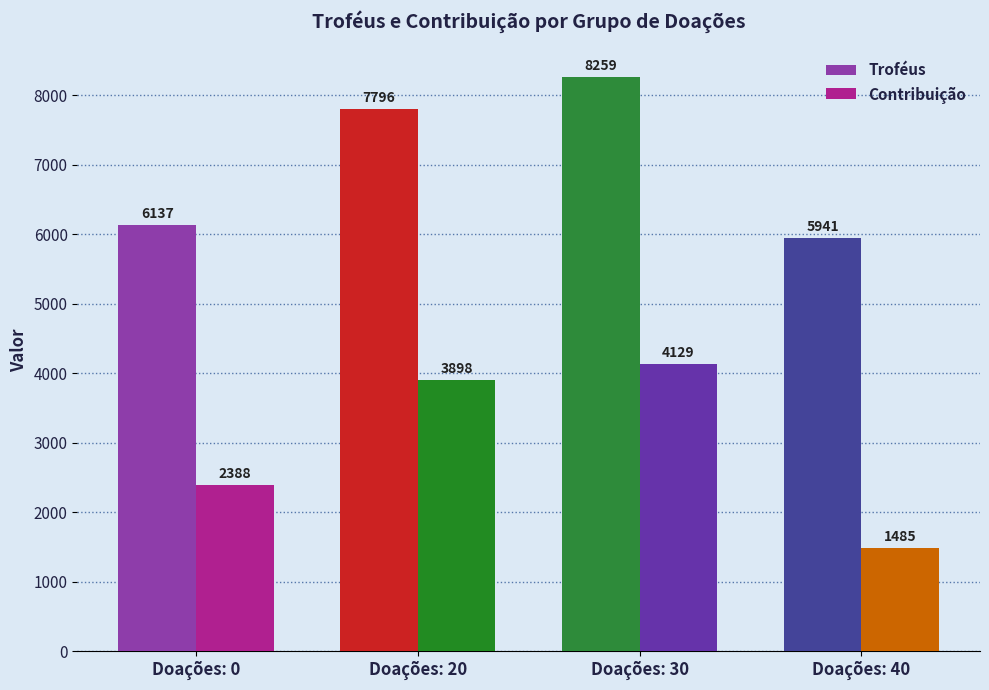

What are all the series names shown in the legend?

Troféus, Contribuição